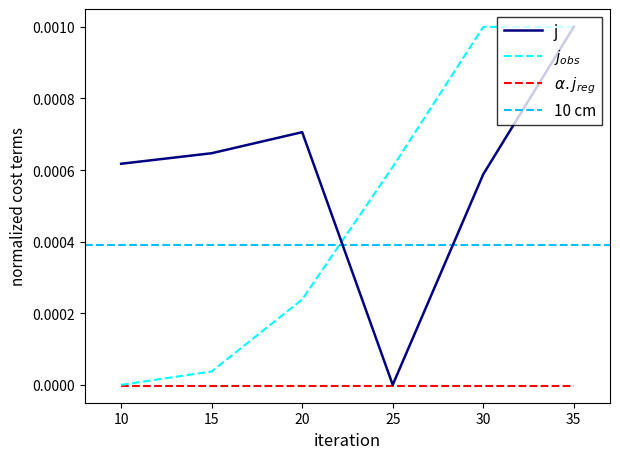

Does the chart have visible grid lines?

No